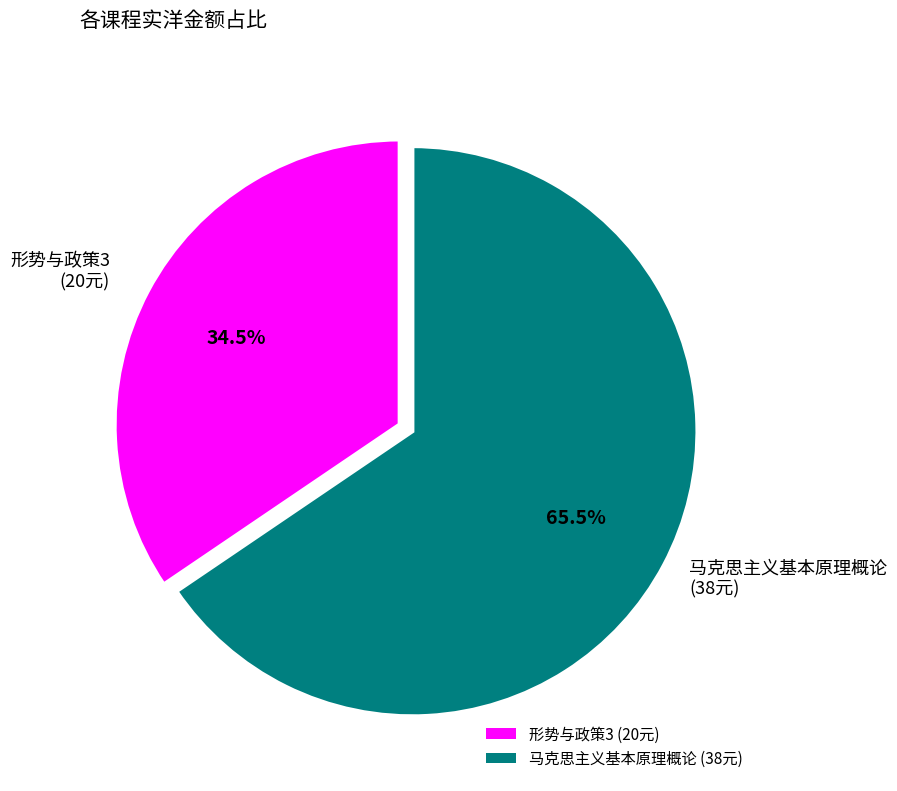

What percentage is NOT represented by 马克思主义基本原理概论 (38元)?

34.5%